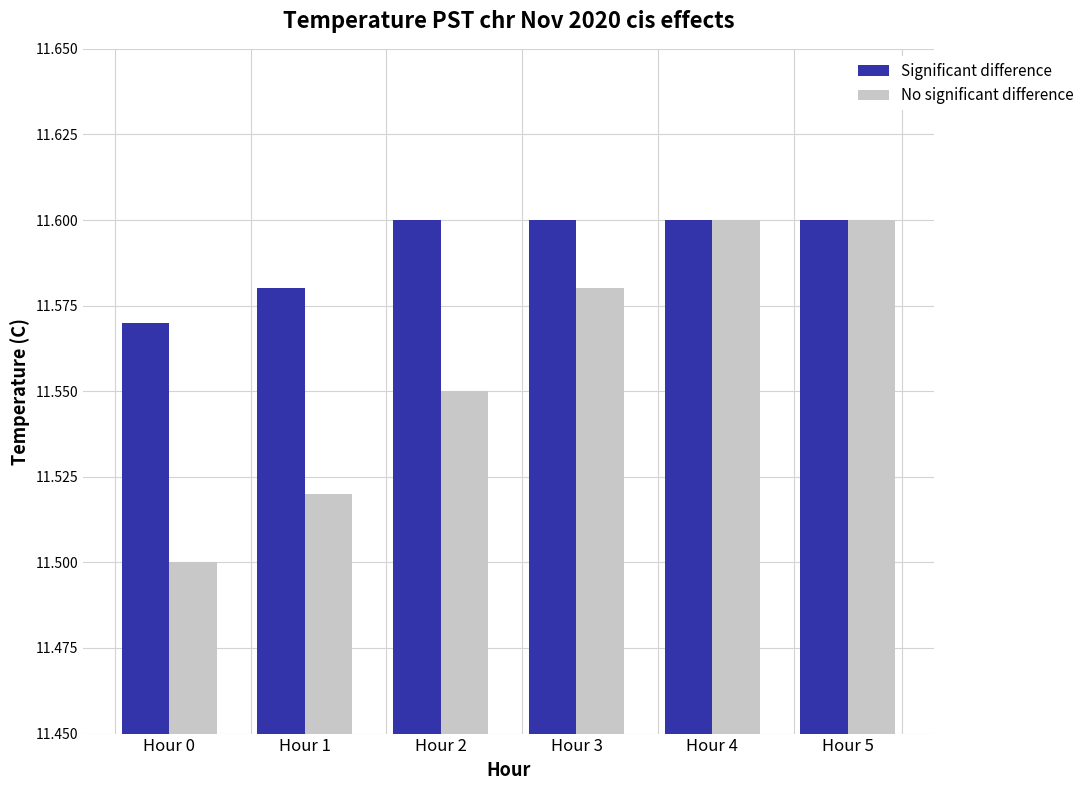

What is the sum of the Significant difference values at Hour 0 and Hour 3?

23.2